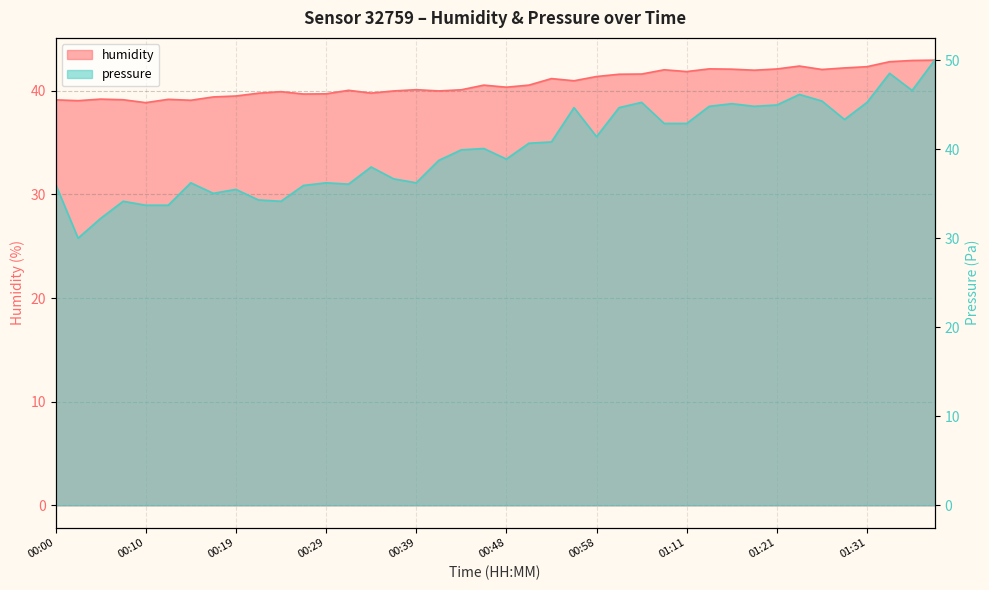

Reading left to right, list all the values displayed in this chart.

humidity: 39.1	39.0	39.2	39.1	38.9	39.2	39.1	39.4	39.5	39.8	39.9	39.7	39.7	40.0	39.8	40.0	40.1	40.0	40.1	40.5	40.4	40.5	41.2	41.0	41.4	41.6	41.6	42.0	41.9	42.1	42.1	42.0	42.1	42.4	42.1	42.2	42.3	42.8	42.9	43.0
pressure_scaled: 36.1	30.0	32.2	34.1	33.7	33.7	36.2	35.0	35.5	34.3	34.1	35.9	36.2	36.1	38.0	36.7	36.2	38.7	39.9	40.1	38.9	40.7	40.8	44.7	41.4	44.7	45.3	42.9	42.9	44.8	45.1	44.8	45.0	46.1	45.4	43.3	45.3	48.5	46.6	50.0